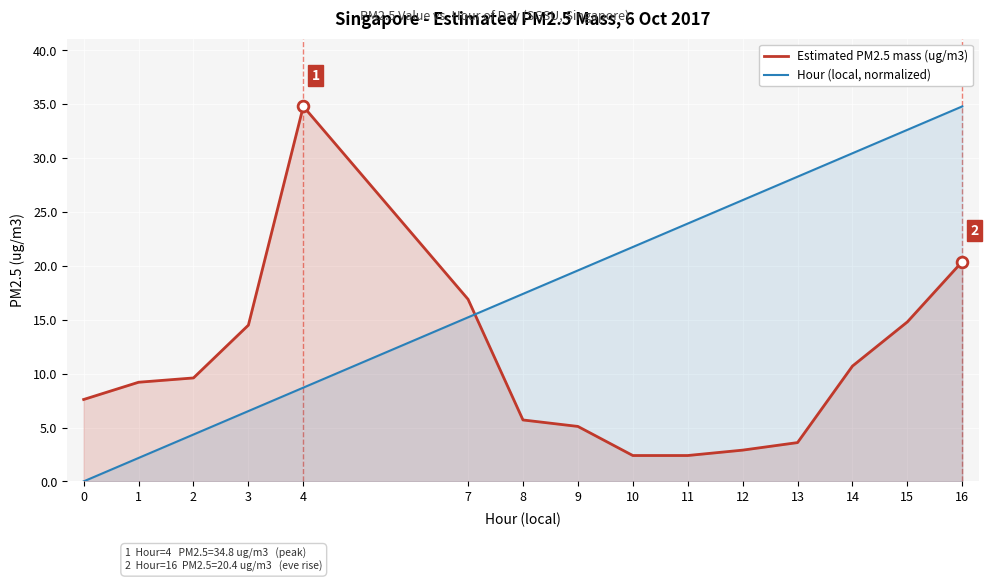

What are all the series names shown in the legend?

Estimated PM2.5 mass (ug/m3), Hour (local, normalized)